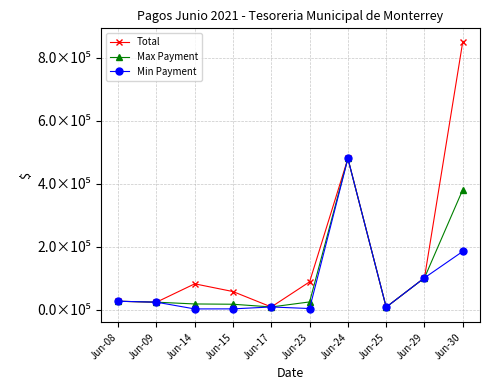

How many interior local valleys does the Total series have?

3